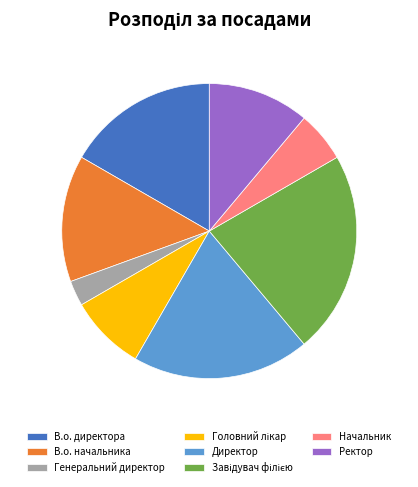

Combined, do В.о. начальника and Директор account for over 50%?

No